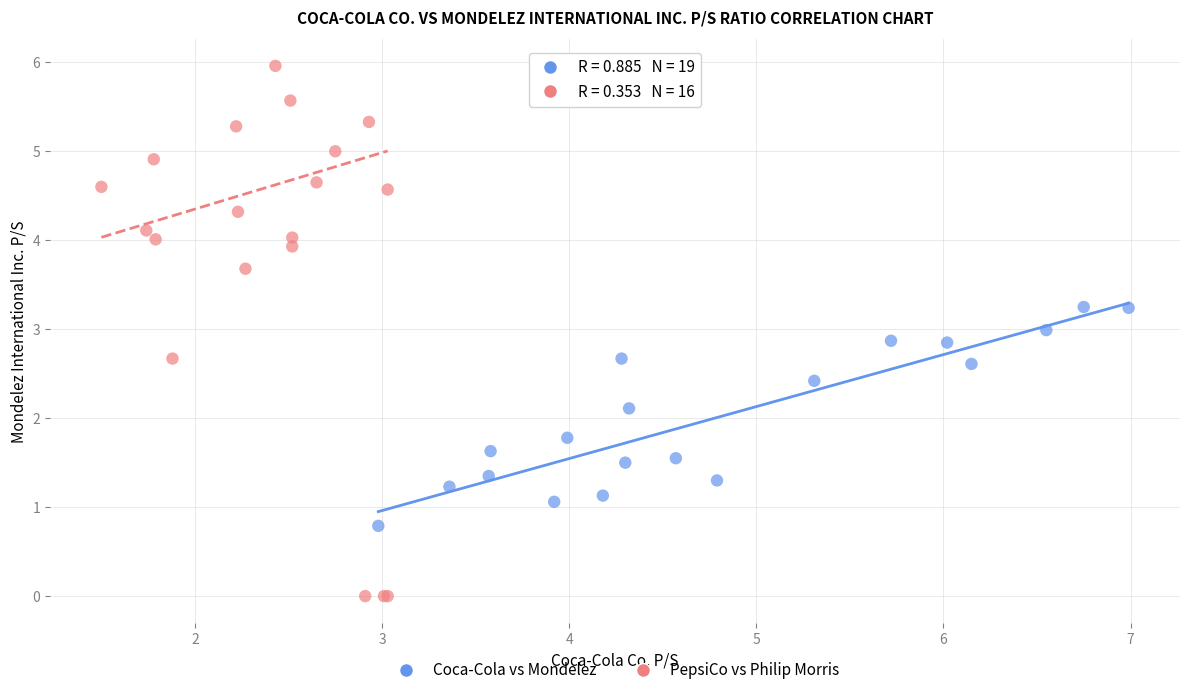

Which series has the widest spread of Y values?

PepsiCo vs Philip Morris